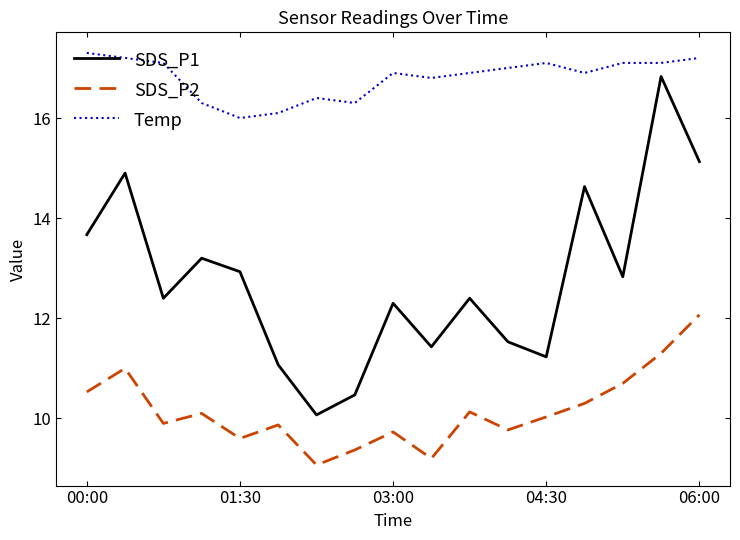

True or false: SDS_P2 and SDS_P1 intersect in this chart.

False